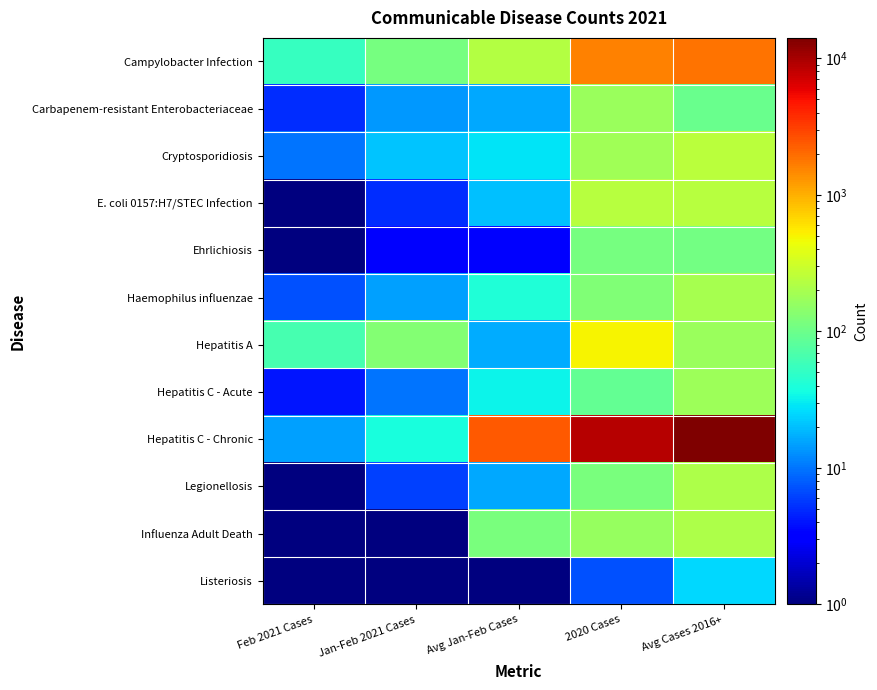

Reading left to right, what are all the values shown in this chart?

Campylobacter Infection: Feb 2021 Cases=54.0	Jan-Feb 2021 Cases=111.0	Avg Jan-Feb Cases=226.0	2020 Cases=1606.0	Avg Cases 2016+=1818.0
Carbapenem-resistant Enterobacteriaceae: Feb 2021 Cases=5.0	Jan-Feb 2021 Cases=14.0	Avg Jan-Feb Cases=16.0	2020 Cases=172.0	Avg Cases 2016+=96.0
Cryptosporidiosis: Feb 2021 Cases=10.0	Jan-Feb 2021 Cases=21.0	Avg Jan-Feb Cases=28.0	2020 Cases=180.0	Avg Cases 2016+=248.0
E. coli 0157:H7/STEC Infection: Feb 2021 Cases=1.0	Jan-Feb 2021 Cases=5.0	Avg Jan-Feb Cases=20.0	2020 Cases=234.0	Avg Cases 2016+=236.0
Ehrlichiosis: Feb 2021 Cases=1.0	Jan-Feb 2021 Cases=3.0	Avg Jan-Feb Cases=3.0	2020 Cases=111.0	Avg Cases 2016+=108.0
Haemophilus influenzae: Feb 2021 Cases=7.0	Jan-Feb 2021 Cases=15.0	Avg Jan-Feb Cases=41.0	2020 Cases=127.0	Avg Cases 2016+=193.0
Hepatitis A: Feb 2021 Cases=63.0	Jan-Feb 2021 Cases=132.0	Avg Jan-Feb Cases=17.0	2020 Cases=502.0	Avg Cases 2016+=168.0
Hepatitis C - Acute: Feb 2021 Cases=4.0	Jan-Feb 2021 Cases=10.0	Avg Jan-Feb Cases=33.0	2020 Cases=90.0	Avg Cases 2016+=174.0
Hepatitis C - Chronic: Feb 2021 Cases=15.0	Jan-Feb 2021 Cases=38.0	Avg Jan-Feb Cases=2357.0	2020 Cases=8882.0	Avg Cases 2016+=14097.0
Legionellosis: Feb 2021 Cases=0.5	Jan-Feb 2021 Cases=6.0	Avg Jan-Feb Cases=16.0	2020 Cases=116.0	Avg Cases 2016+=209.0
Influenza Adult Death: Feb 2021 Cases=0.5	Jan-Feb 2021 Cases=0.5	Avg Jan-Feb Cases=118.0	2020 Cases=165.0	Avg Cases 2016+=209.0
Listeriosis: Feb 2021 Cases=0.5	Jan-Feb 2021 Cases=0.5	Avg Jan-Feb Cases=1.0	2020 Cases=7.0	Avg Cases 2016+=25.0